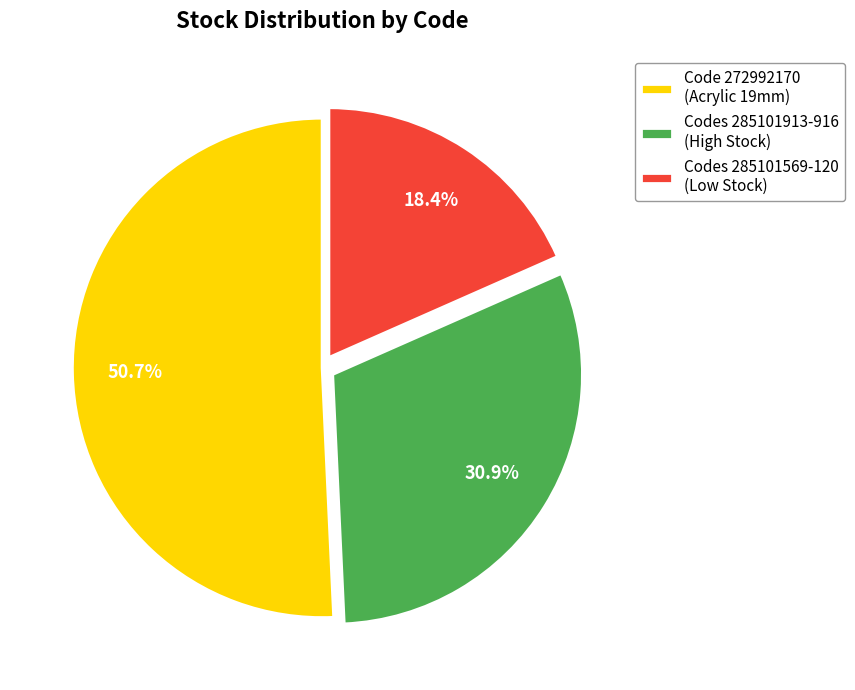

Rank the categories by value from lowest to highest.

Codes 285101569-120 (Low Stock), Codes 285101913-916 (High Stock), Code 272992170 (Acrylic 19mm)